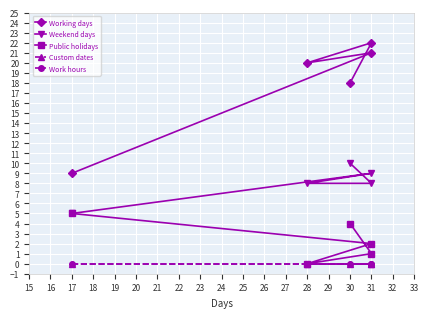

What are all the series names shown in the legend?

Working days, Weekend days, Public holidays, Custom dates, Work hours